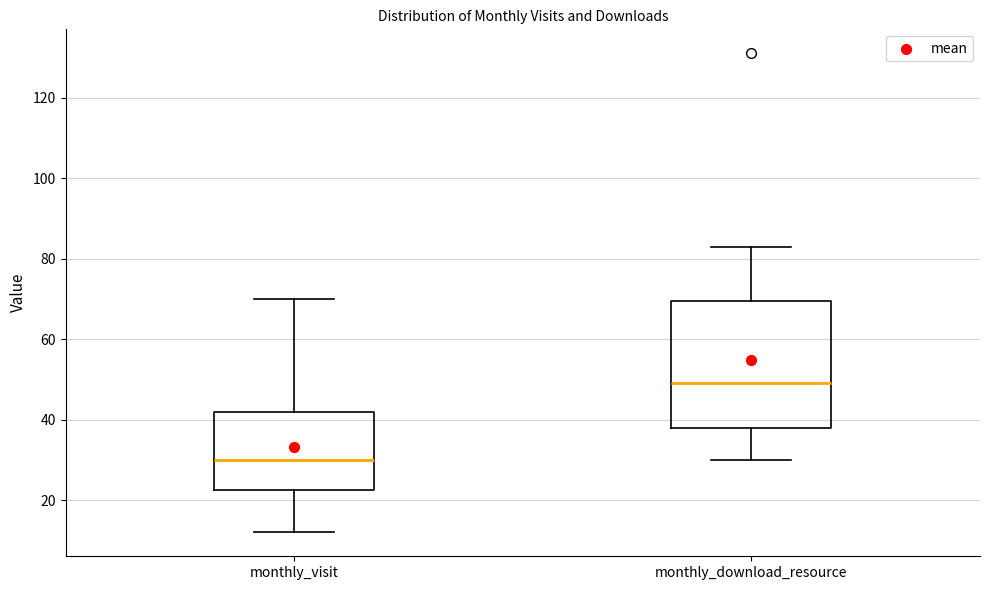

Reading left to right, transcribe this box plot: for each box, give where its median line is, the range the box spans, and where its two whiskers end, as read against the y-axis. The values are not printed on the chart, so give them approximately, as read against the axis.

monthly_visit: median 30, box 22 to 42, whiskers 12 to 70
monthly_download_resource: median 50, box 38 to 70, whiskers 30 to 84